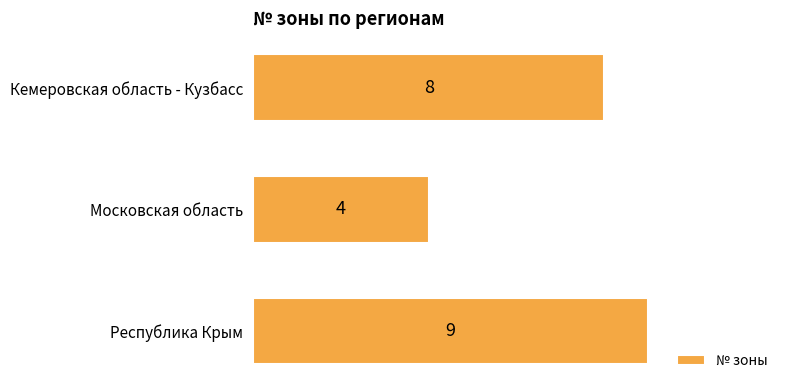

Count the values in the range 4 to 9.

3